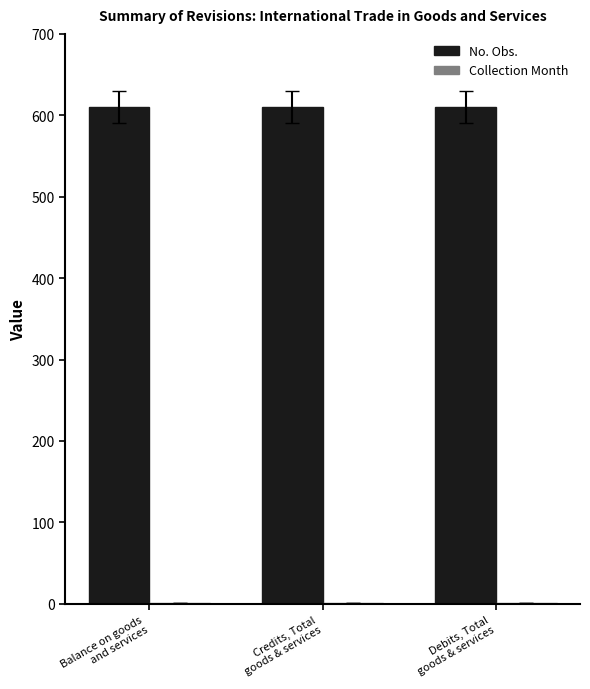

What is the maximum value for No. Obs.?

610